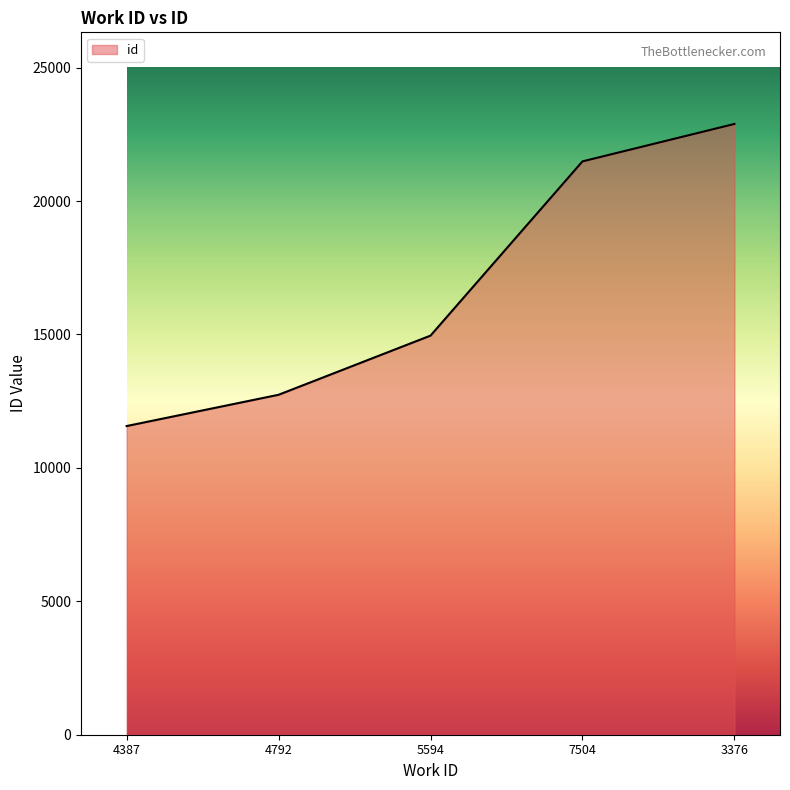

What is the approximate value at 4387, to the nearest 10?

11570